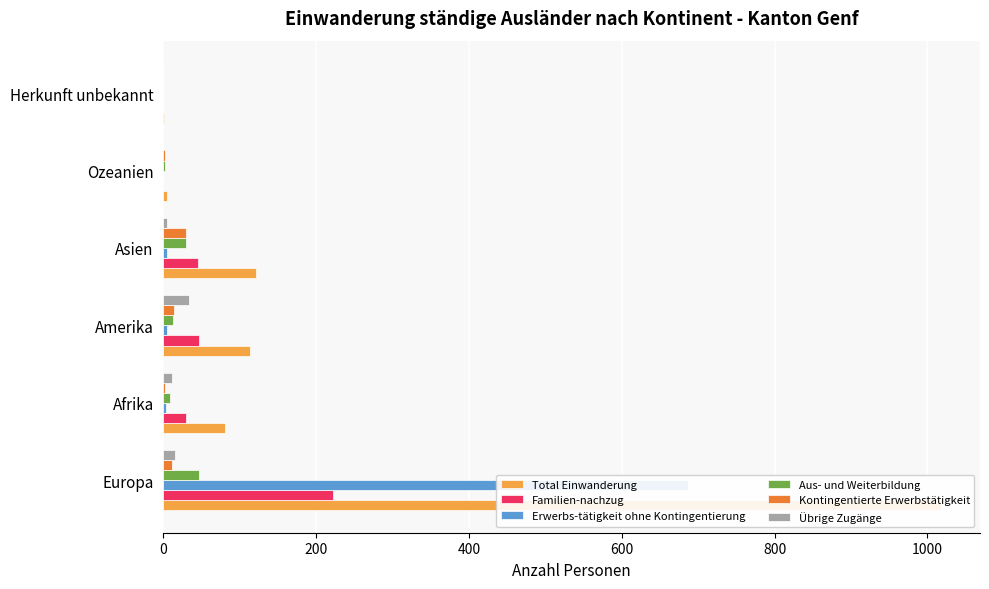

At Ozeanien, list the series in order from largest to smallest.

Total Einwanderung, Aus- und Weiterbildung, Kontingentierte Erwerbstätigkeit, Familien-nachzug, Erwerbs-tätigkeit ohne Kontingentierung, Übrige Zugänge